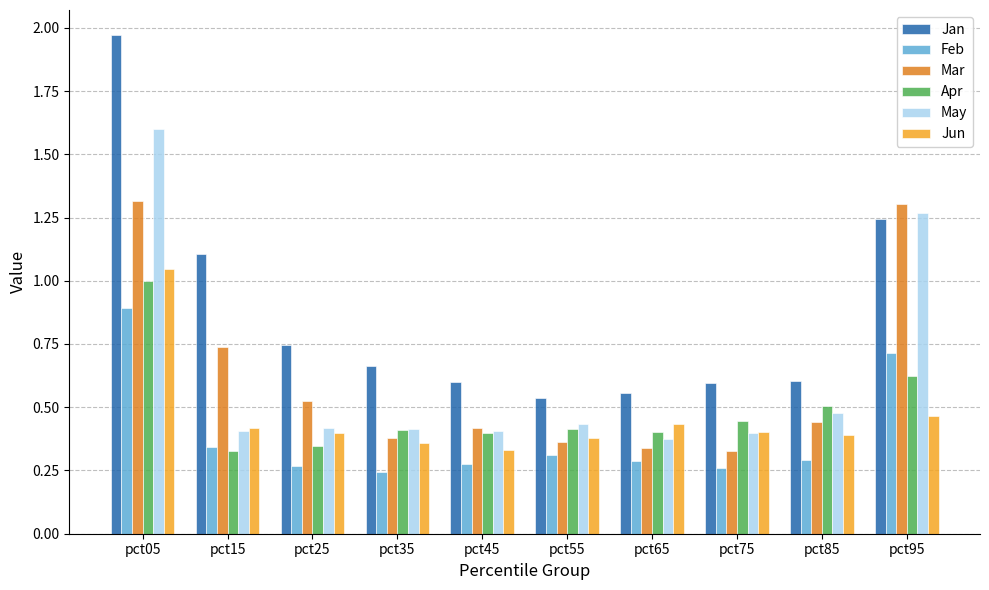

What is the sum of all Jun values?

4.6